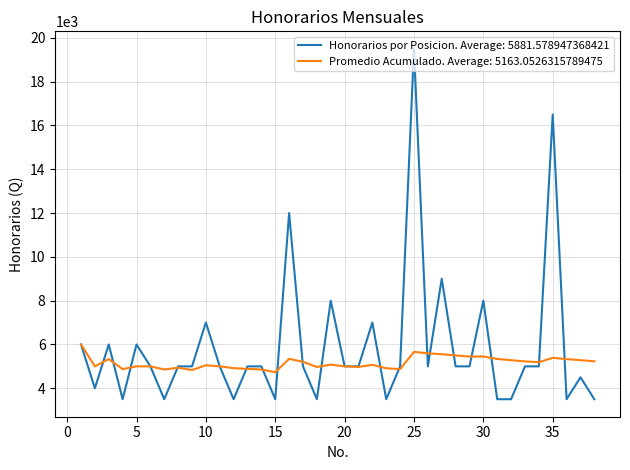

Which series has the widest spread of values?

Honorarios por Posicion. Average: 5881.578947368421